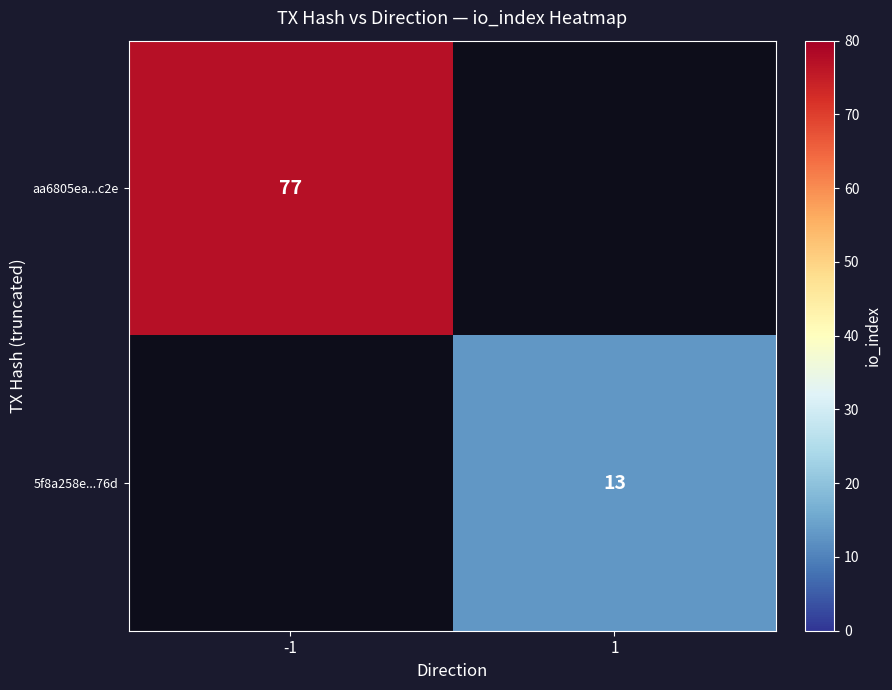

At how many categories does at least one series exceed 76?

1